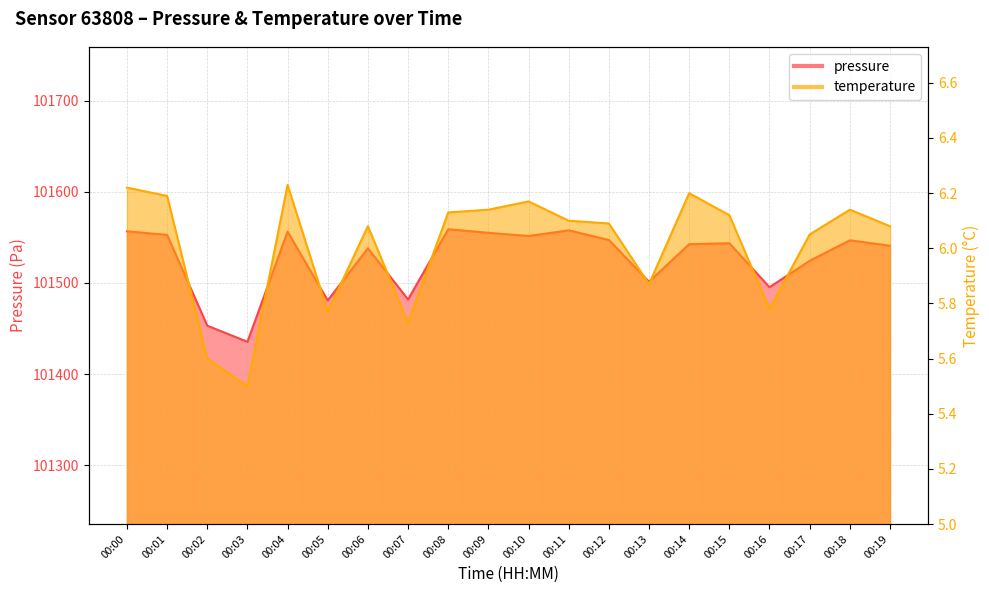

At how many categories does at least one series exceed 100517?

20